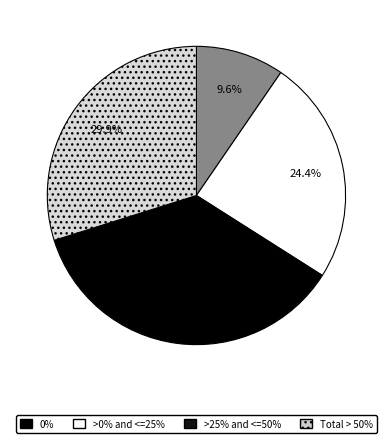

What is the smallest slice in the pie chart?

0%